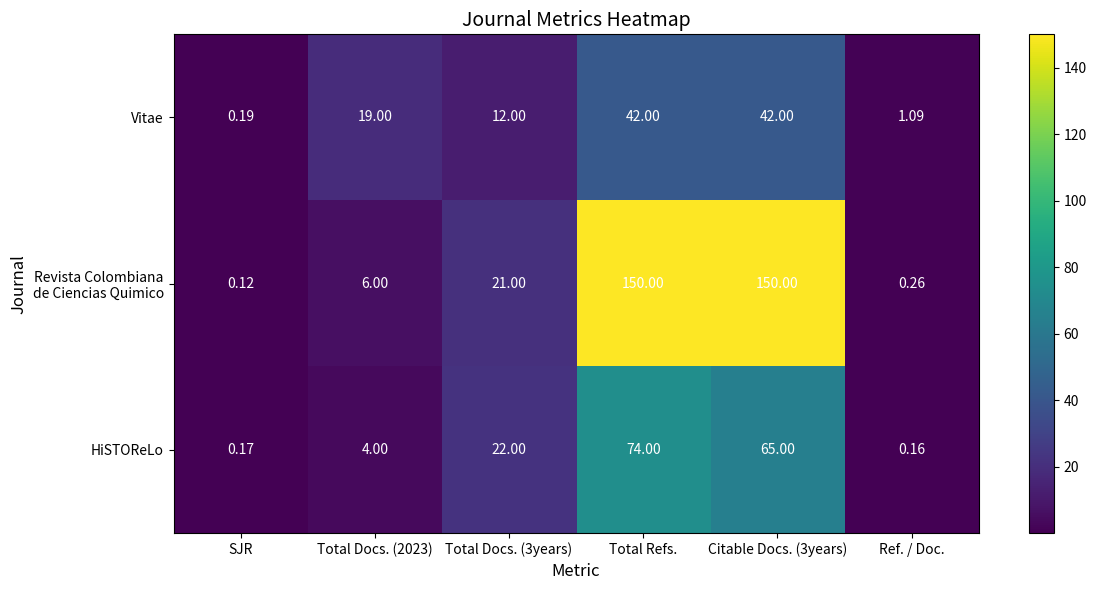

Is the value of HiSTOReLo at Ref. / Doc. greater than the value of Vitae at Citable Docs. (3years)?

No